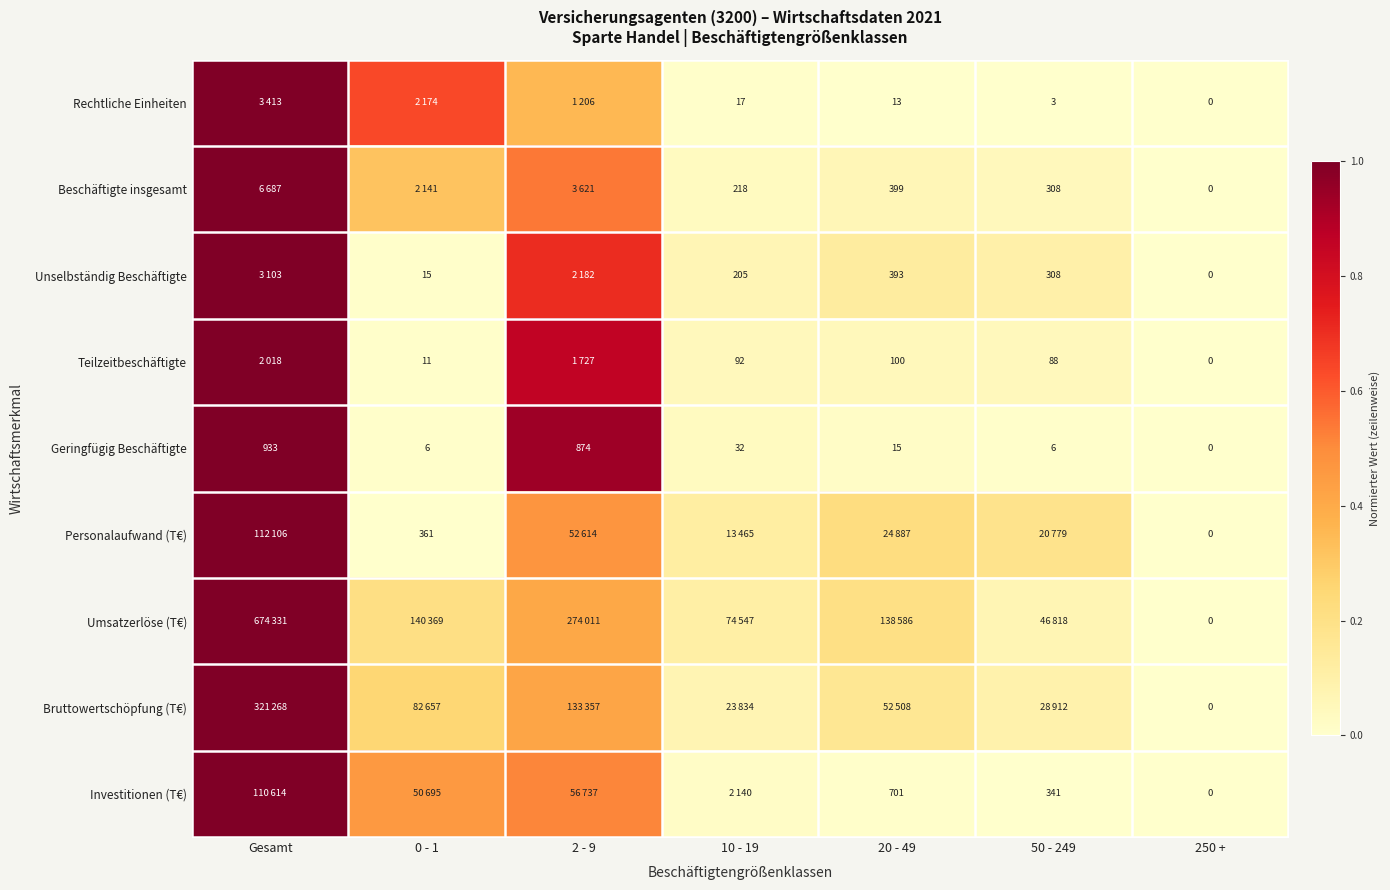

Is the value of Unselbständig Beschäftigte at 0 - 1 greater than the value of Rechtliche Einheiten at 50 - 249?

Yes